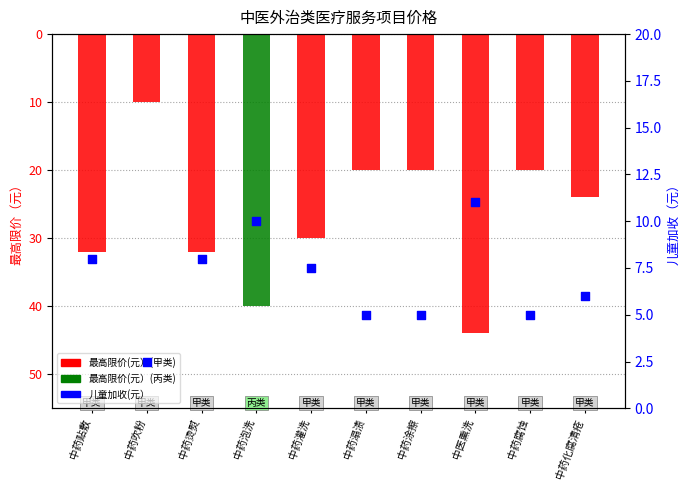

Which series has the largest Y range (max minus min)?

最高限价(元）